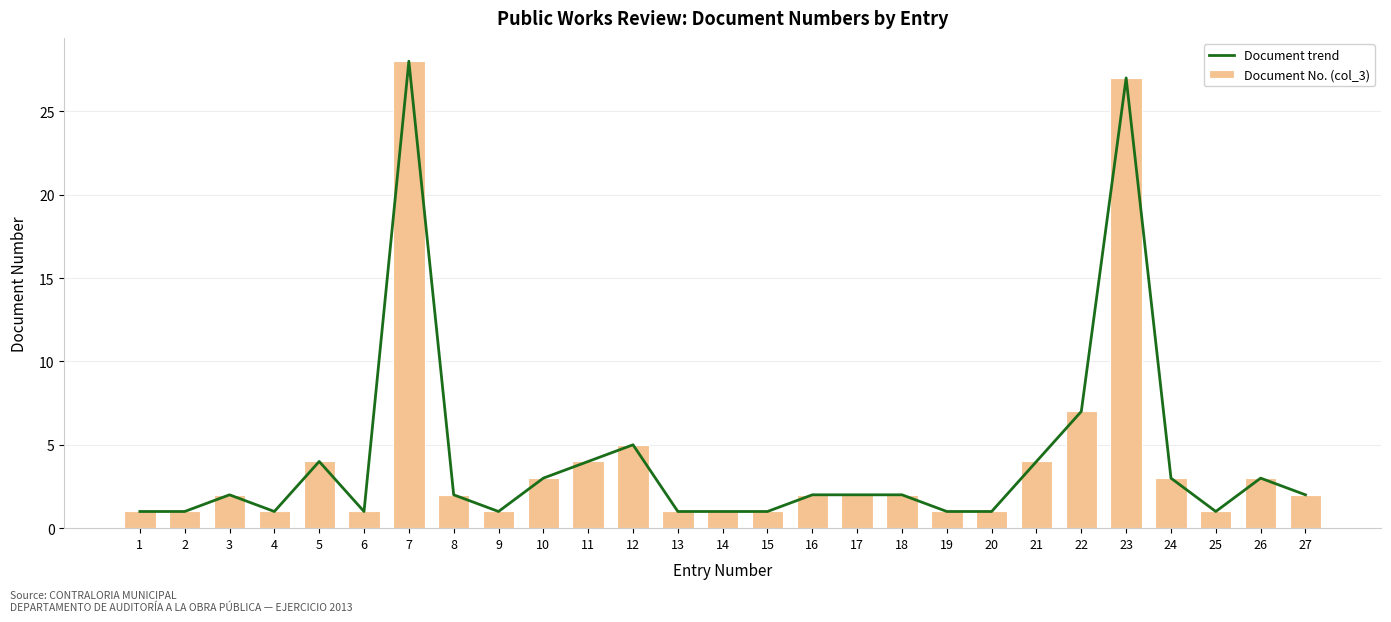

How many values in the Document trend series exceed 2?

10